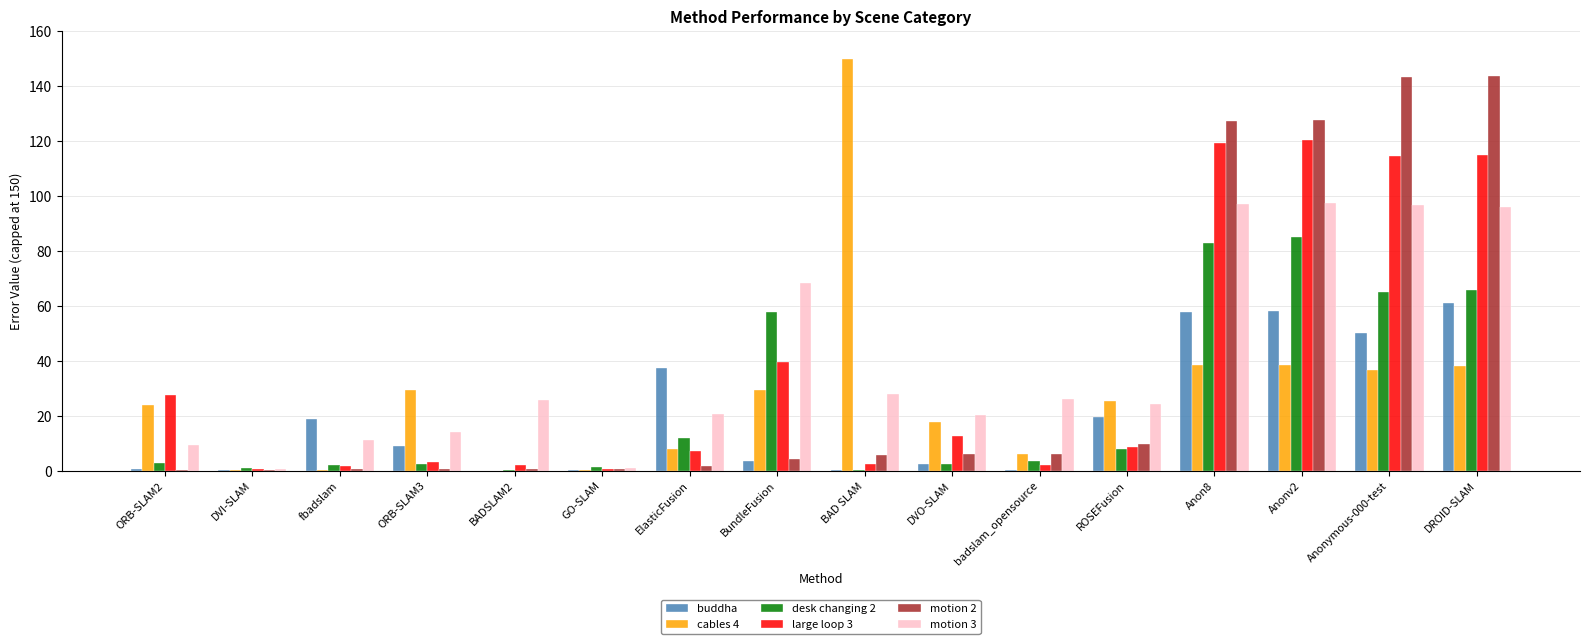

What is the sum of all large loop 3 values?

578.2